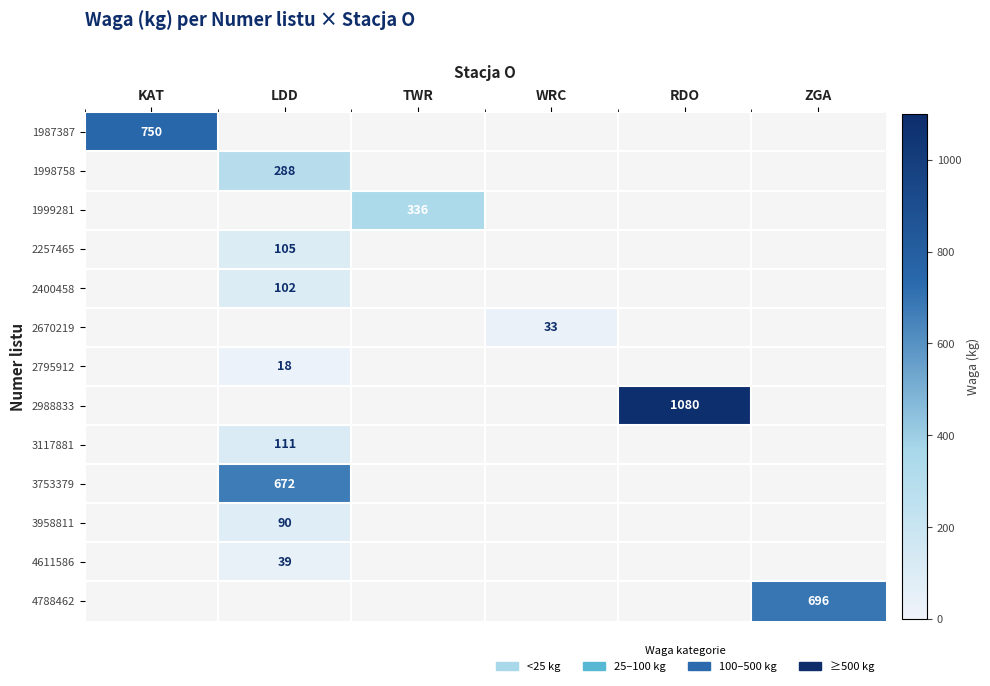

True or false: 3117881 has a value of 111 at LDD.

True